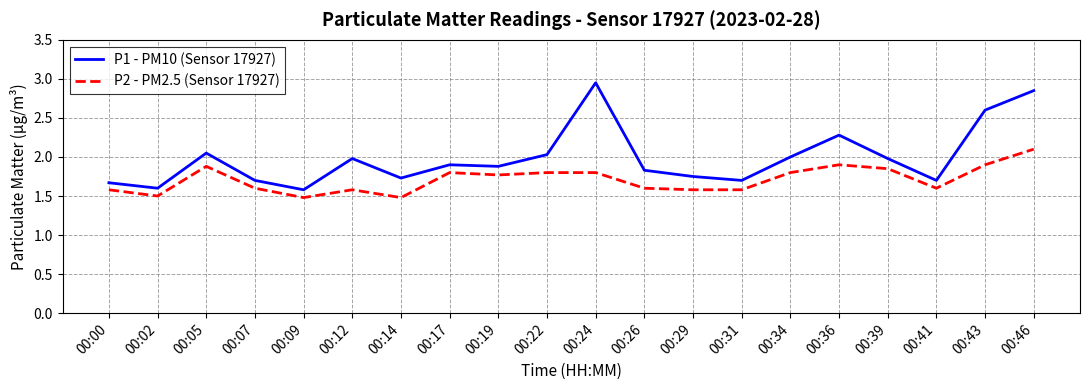

Where is the first local maximum for P2 - PM2.5 (Sensor 17927)?

00:05